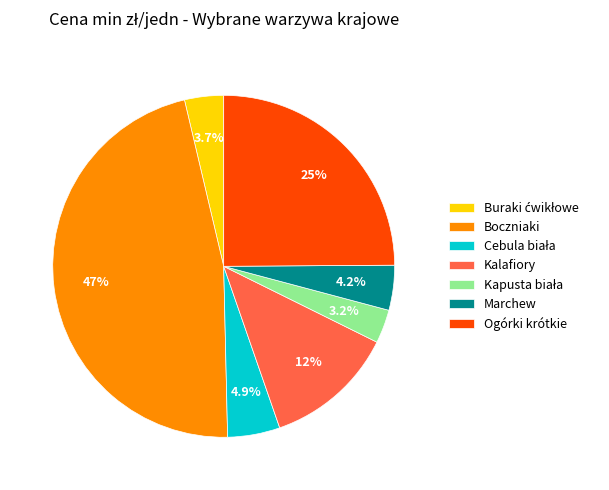

What is the largest slice in the pie chart?

Boczniaki